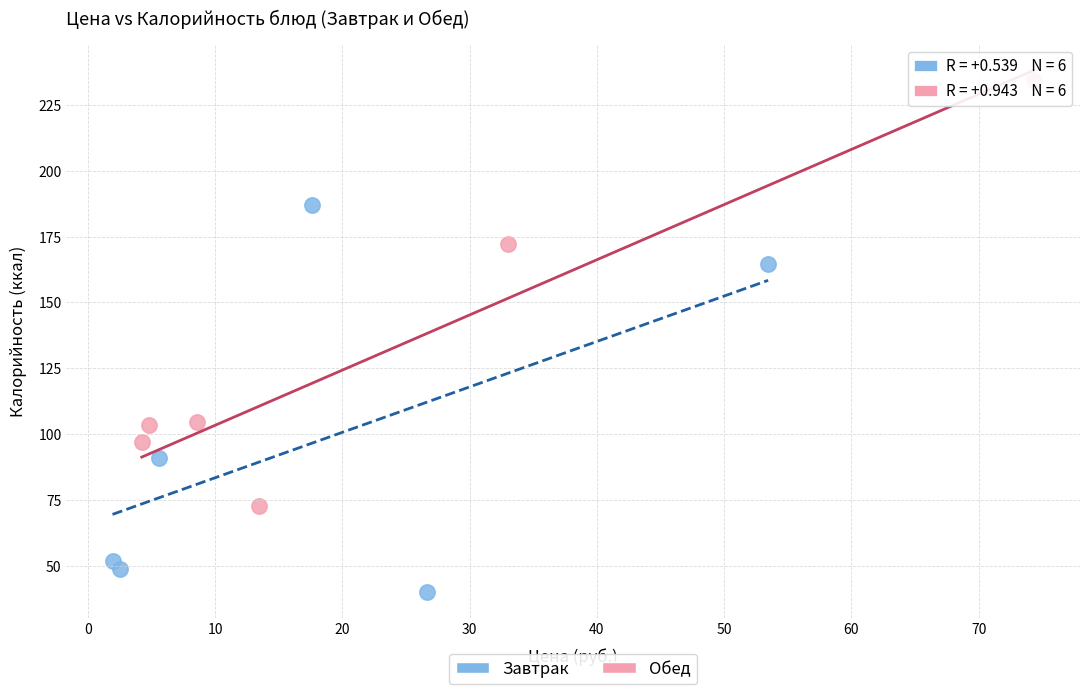

Which series contains the lowest Y value?

Завтрак